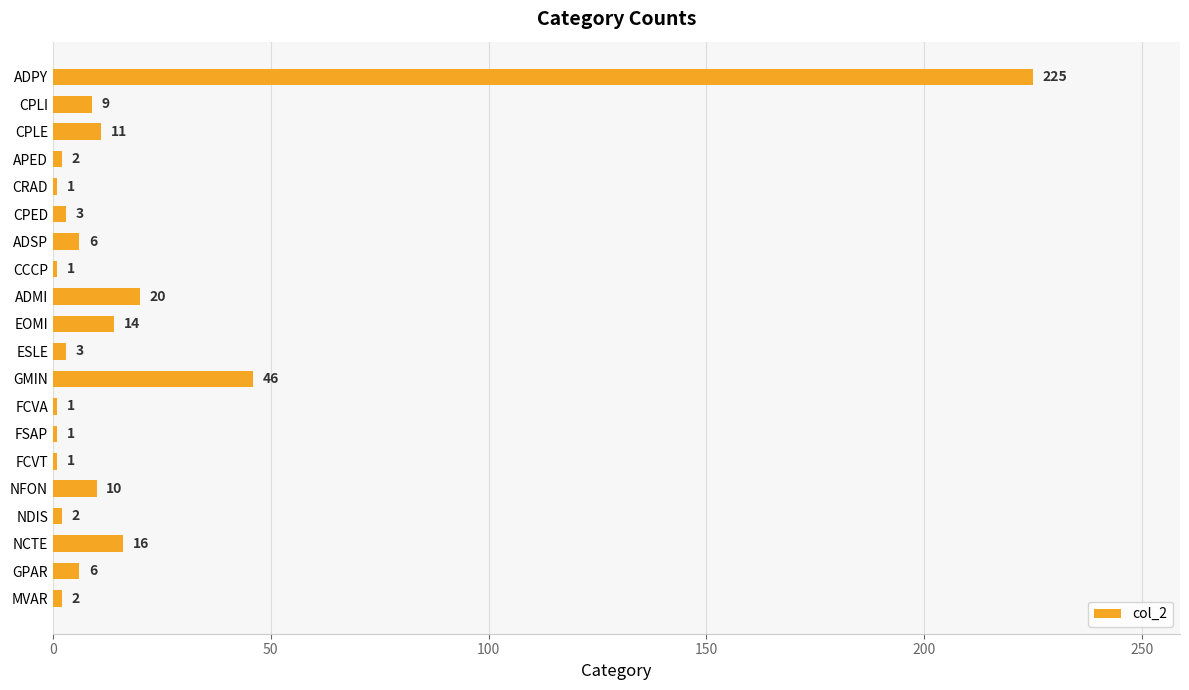

True or false: the data shows 1 at FCVA.

True